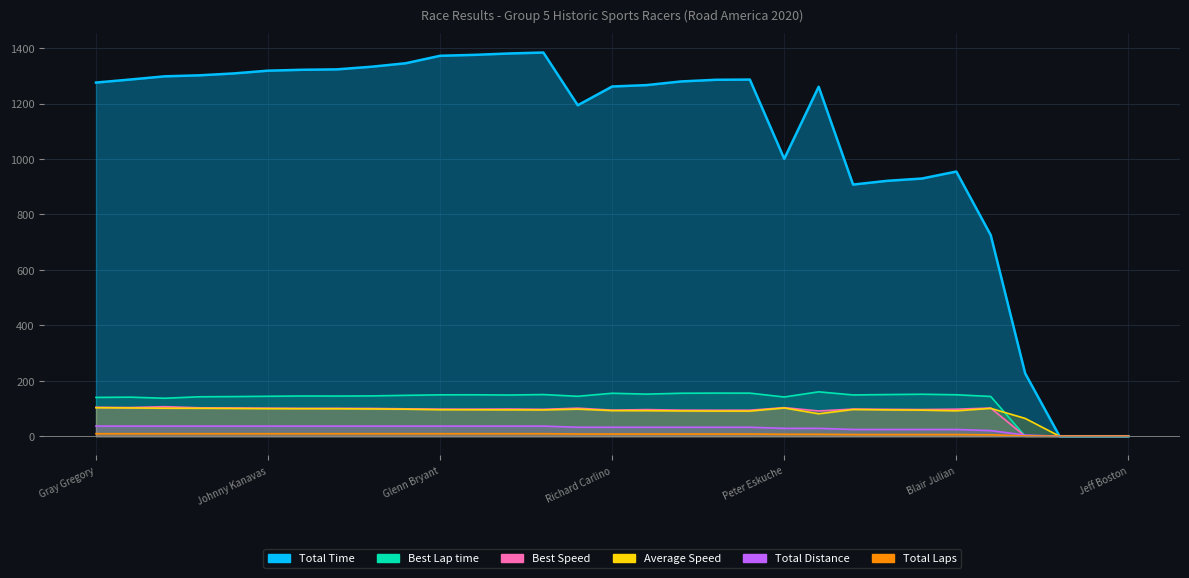

What is the value of the Average Speed point at the 22nd from the left?

80.9